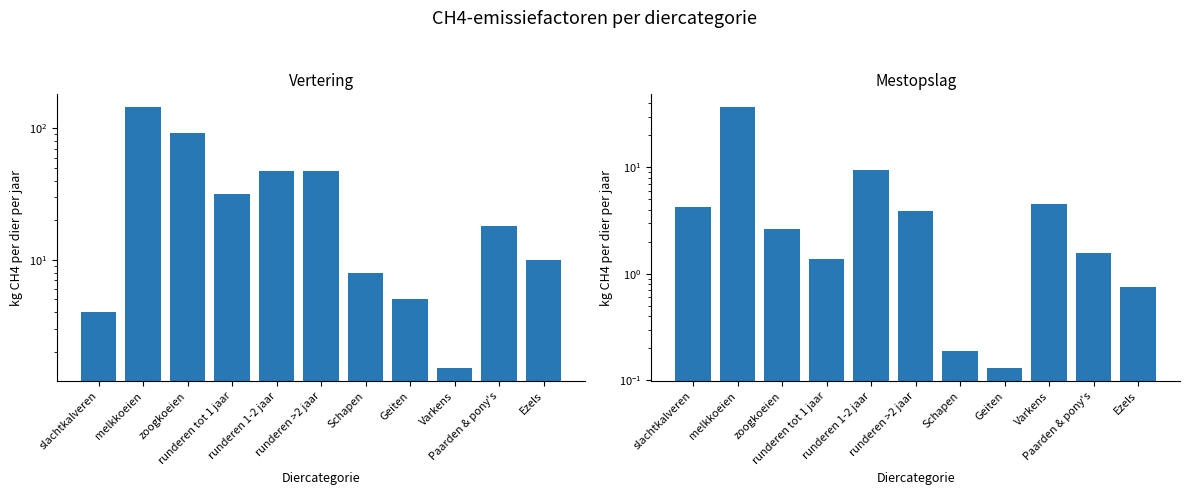

What is the difference between the maximum and minimum values in the Vertering series?

143.3